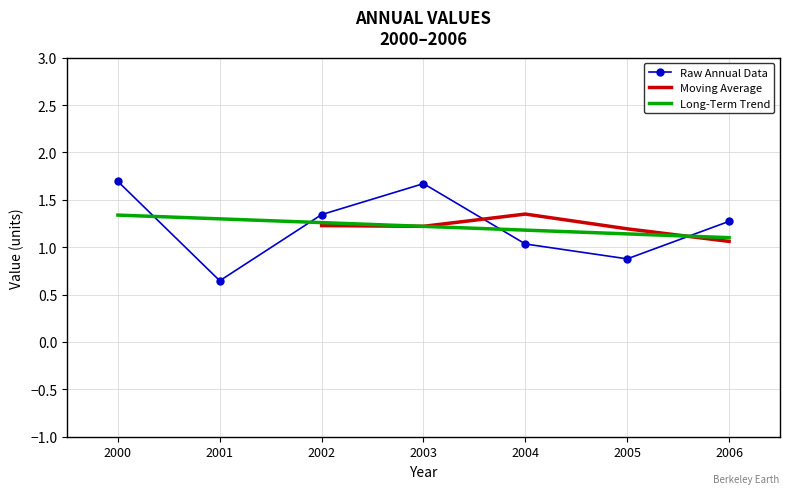

True or false: Long-Term Trend and Raw Annual Data intersect in this chart.

True